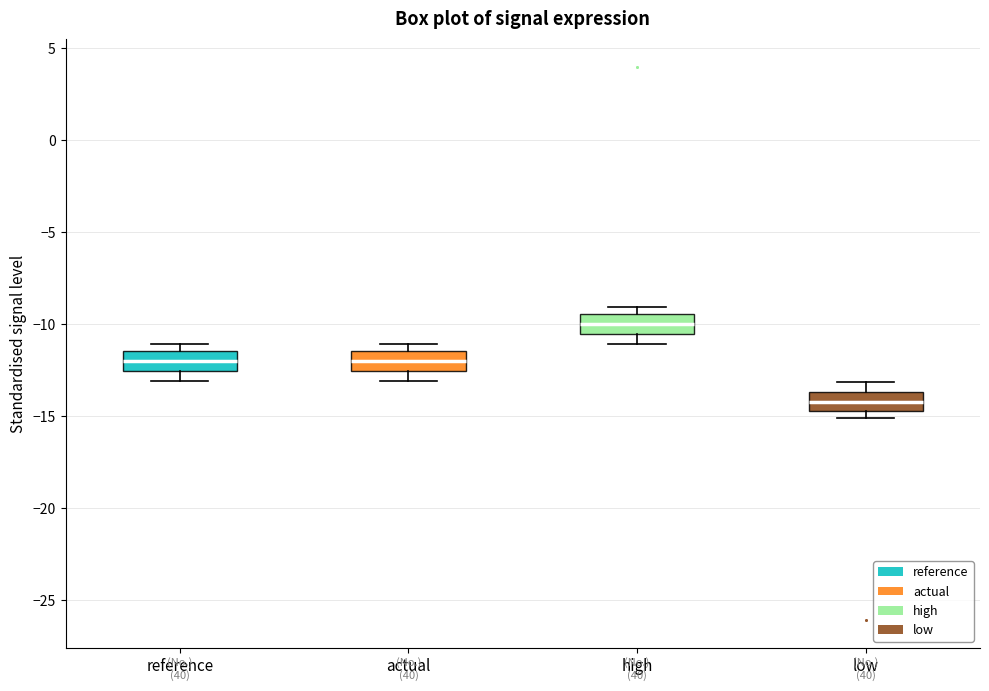

Reading left to right, read every box against the y-axis: the position of its median line, the range the box covers, and the ends of its whiskers. The values are not printed on the chart, so give them approximately, as read against the axis.

reference: median -12.0, box -12.5 to -11.5, whiskers -13.0 to -11.0
actual: median -12.0, box -12.5 to -11.5, whiskers -13.0 to -11.0
high: median -10.0, box -10.5 to -9.5, whiskers -11.0 to -9.0
low: median -14.0, box -14.5 to -13.5, whiskers -15.0 to -13.0